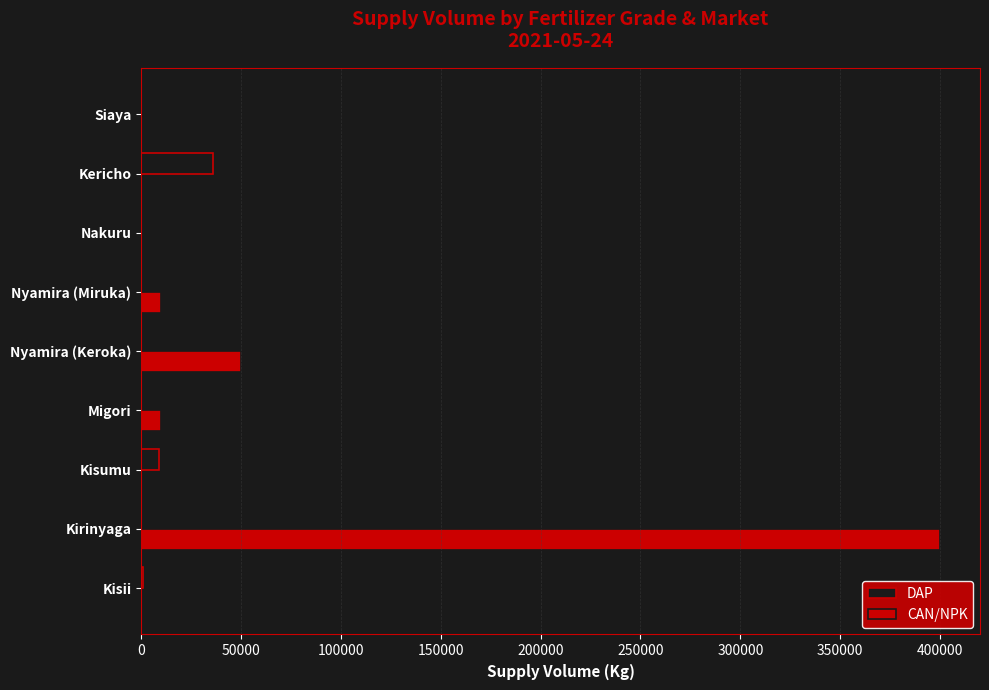

Is it true that CAN/NPK equals 33893 at Nyamira (Keroka)?

False